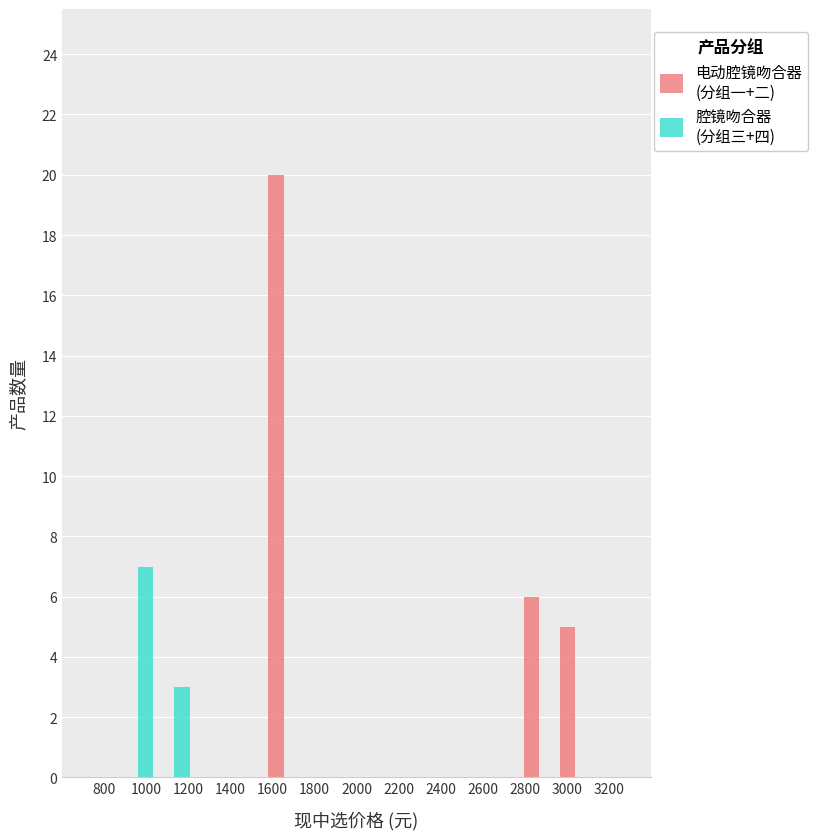

What is the greatest value displayed?

20